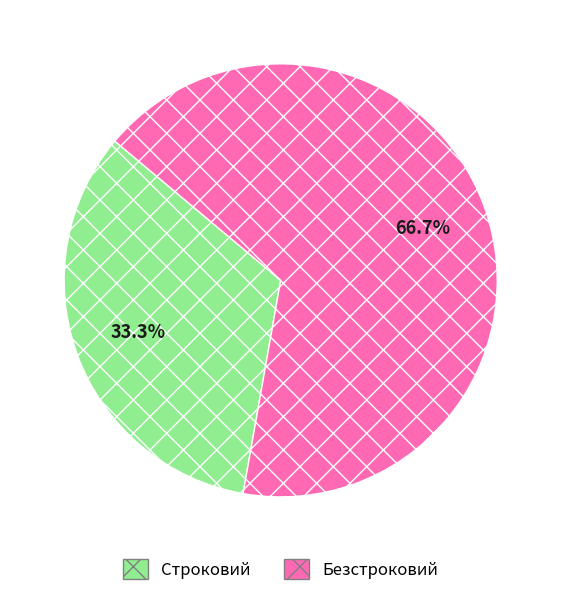

Count the number of slices in the pie.

2